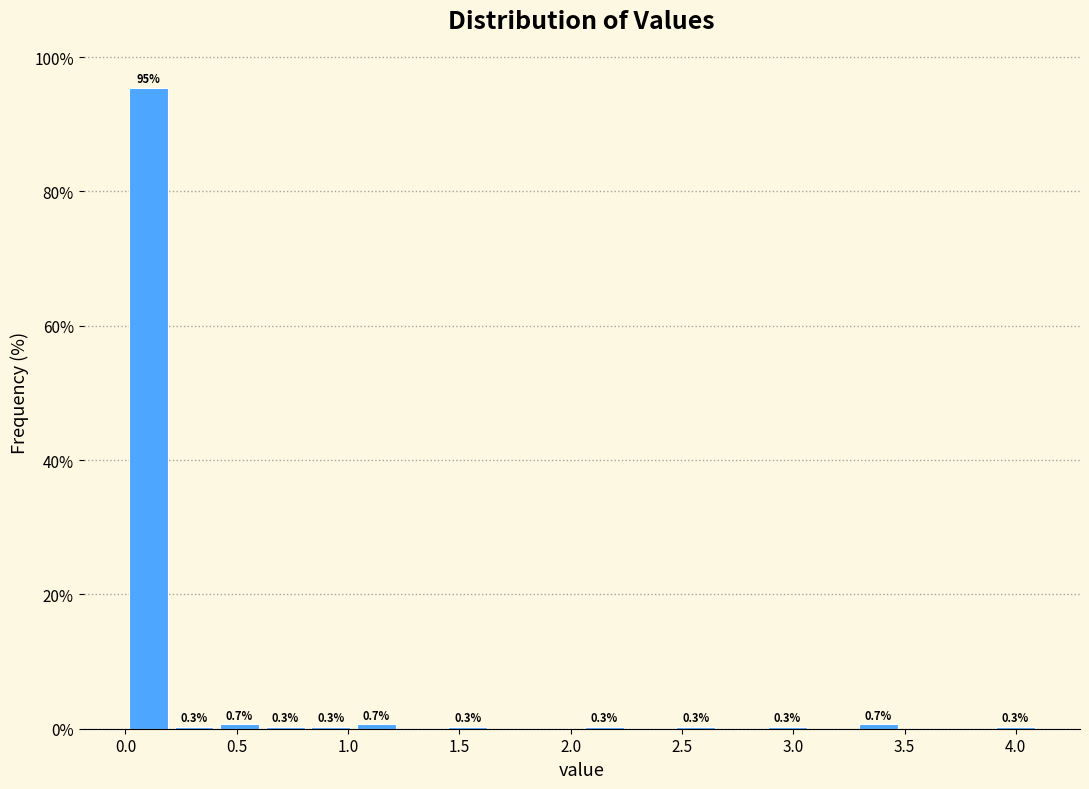

Which range on the x-axis has the tallest bar?

0.000 to 0.205